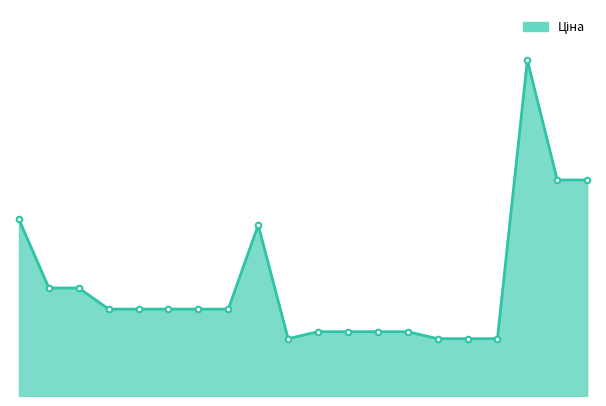

Is this an area chart (filled region under the line)?

Yes